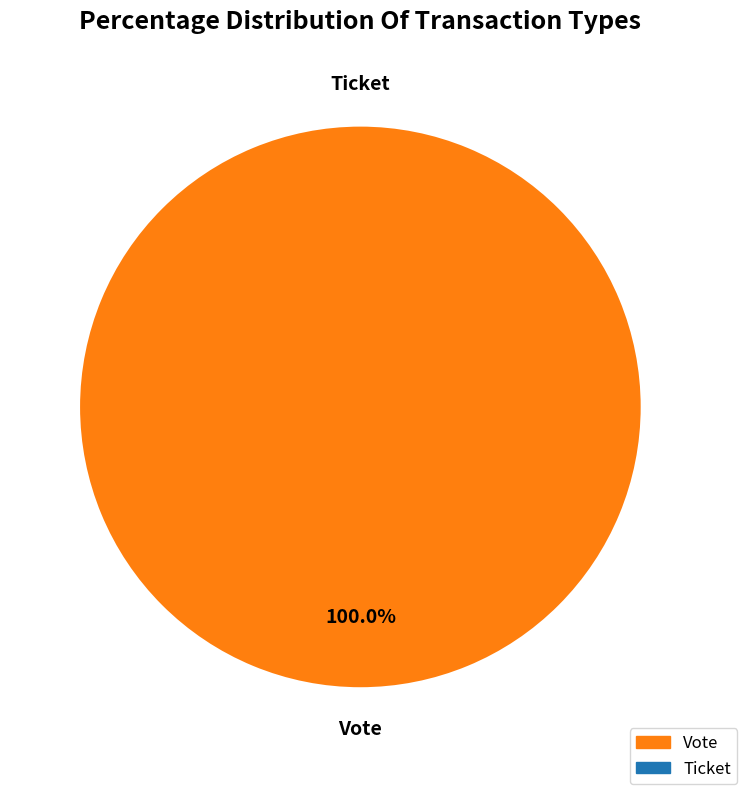

Which has a higher value, Ticket or Vote?

Vote